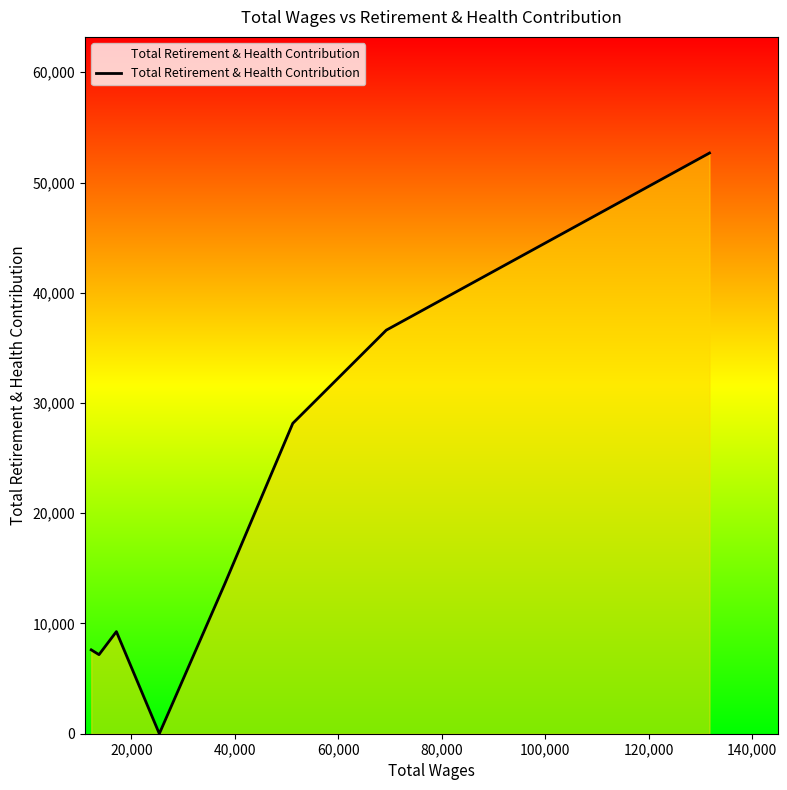

What is the difference between the maximum and second lowest values?

45502